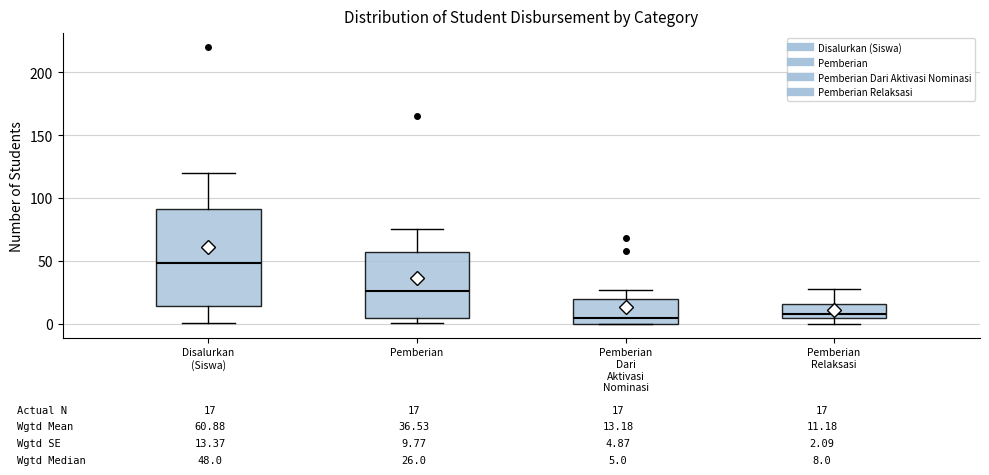

Comparing the boxes themselves (not the whiskers), which one is the tallest?

Disalurkan (Siswa)